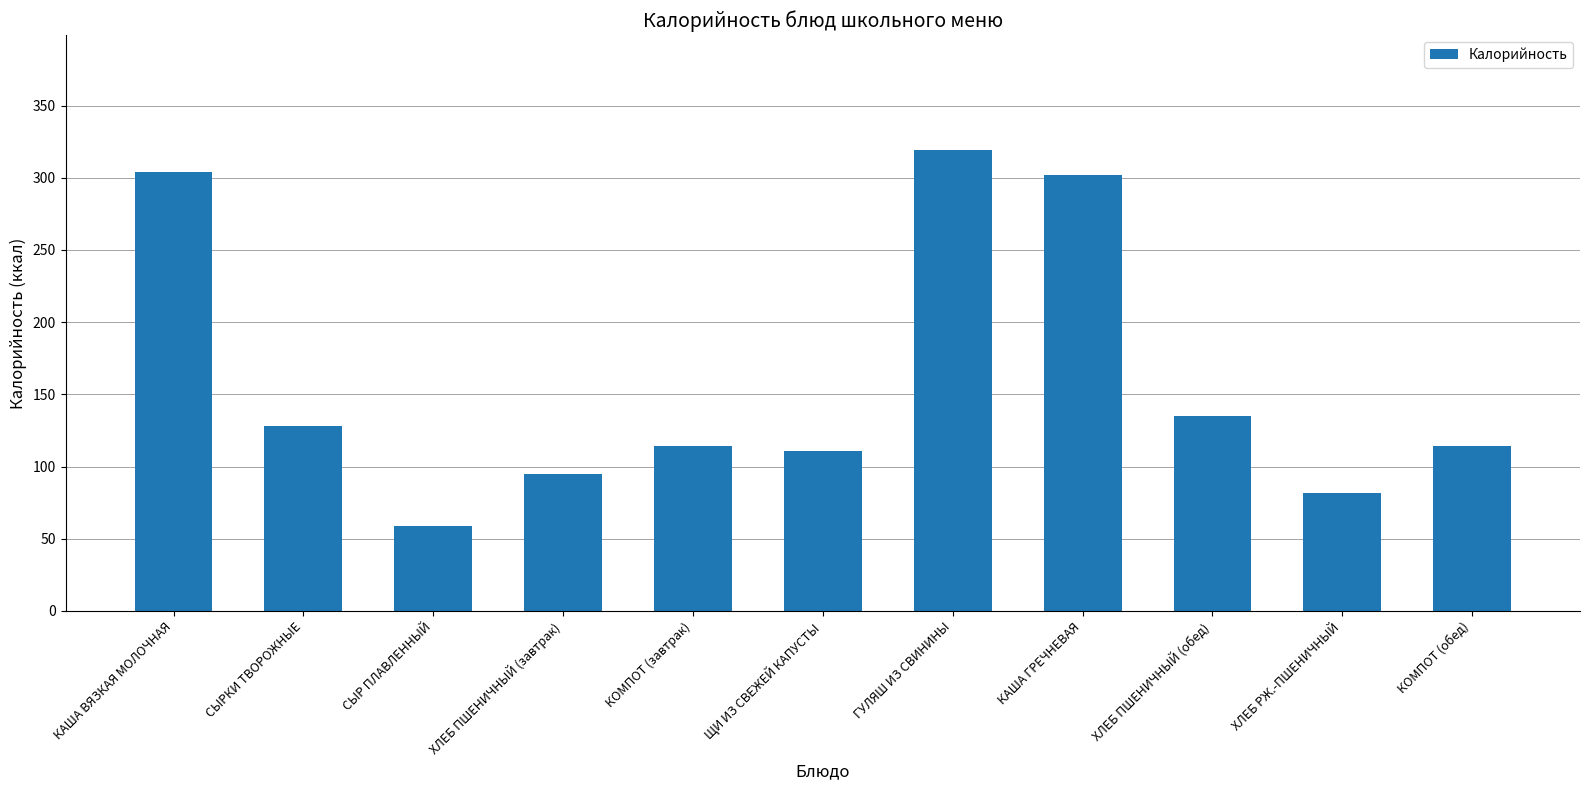

Approximately how many times larger is the value at КОМПОТ (обед) compared to ХЛЕБ ПШЕНИЧНЫЙ (завтрак)?

1.2